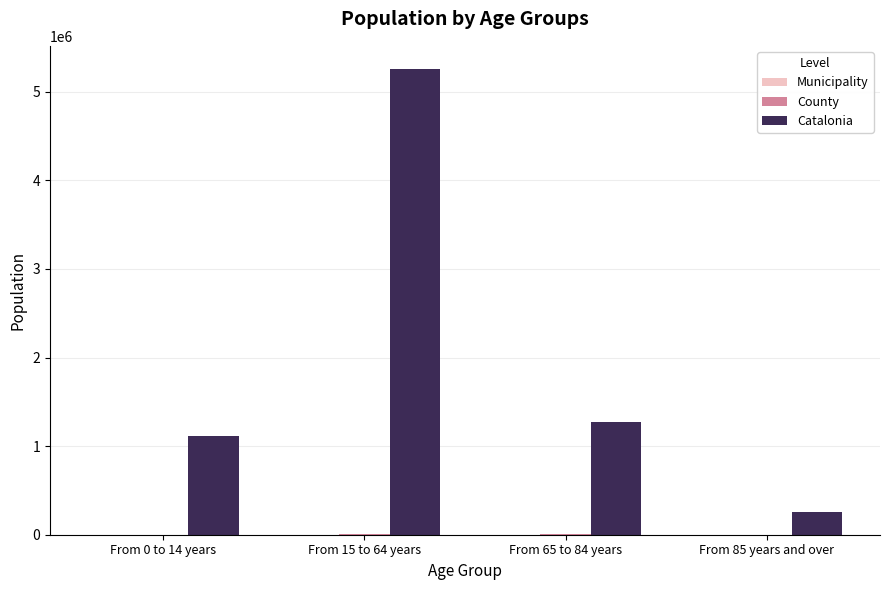

Which category has the highest value across all series?

From 15 to 64 years